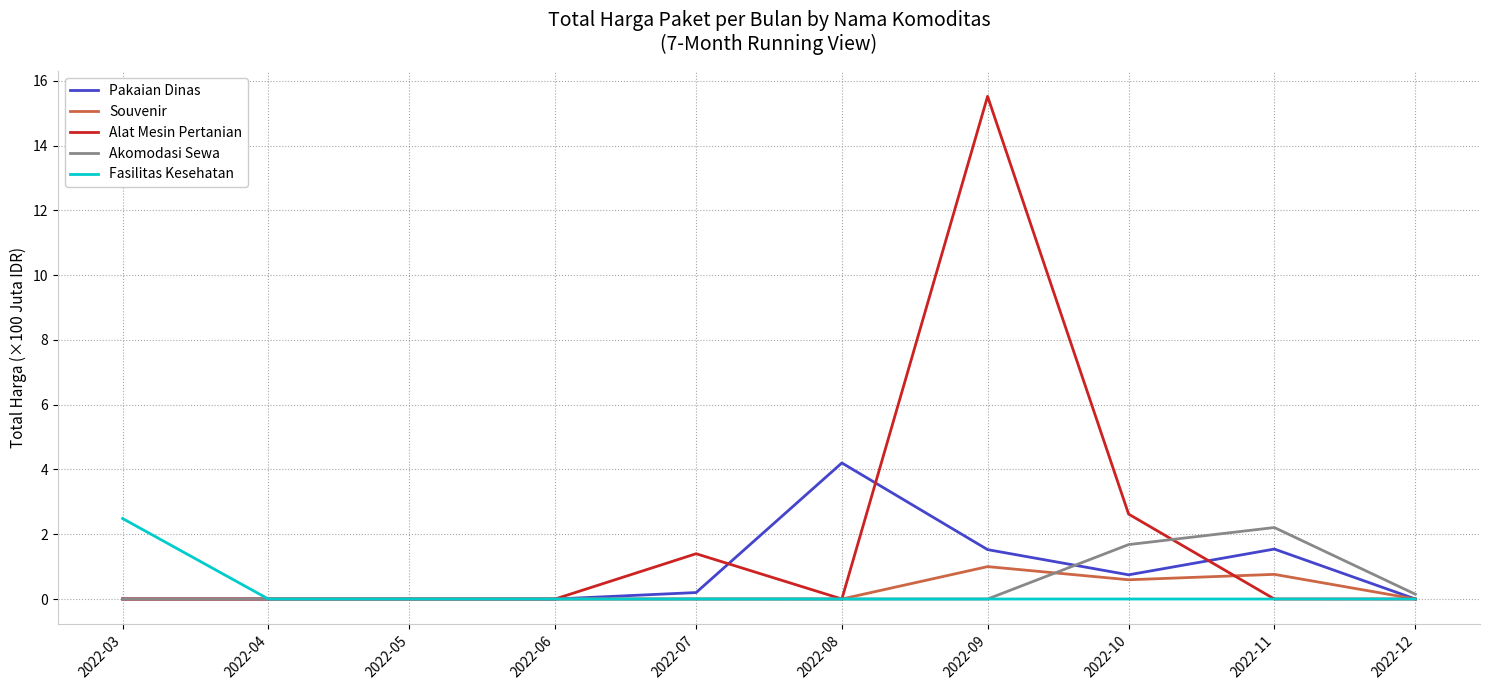

At which label does Pakaian Dinas reach its peak?

2022-08